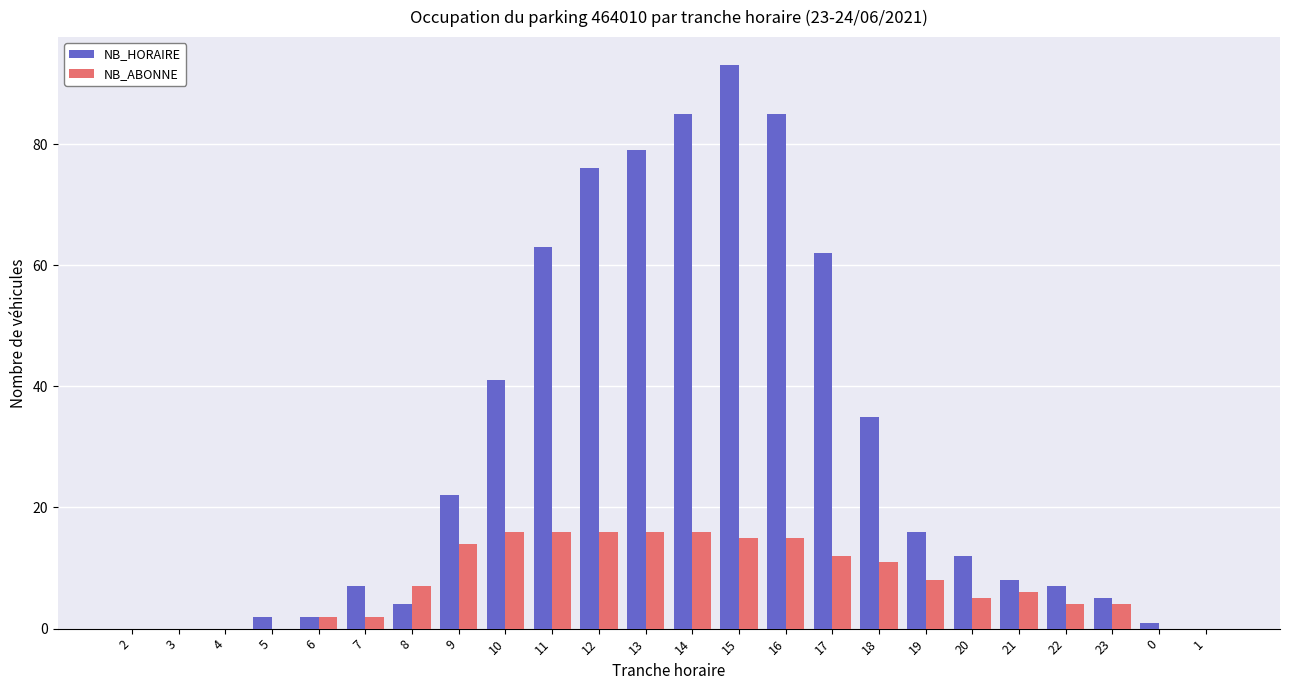

How many groups of bars are there?

24